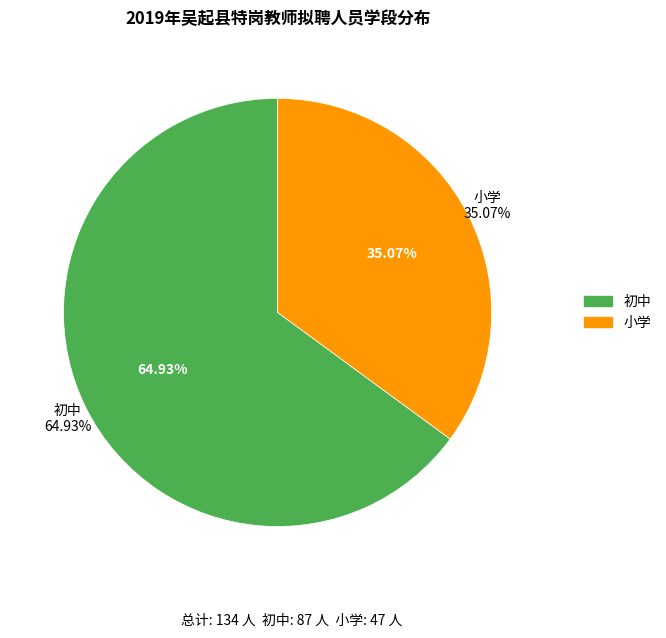

Which slice is the smallest?

小学